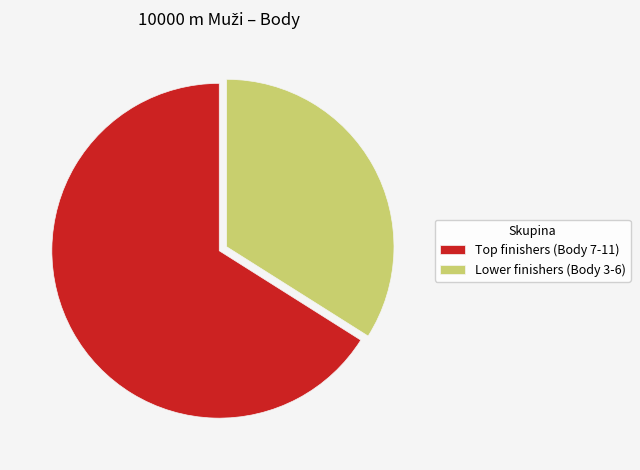

Which slice represents more than half of the pie?

Top finishers (Body 7-11)